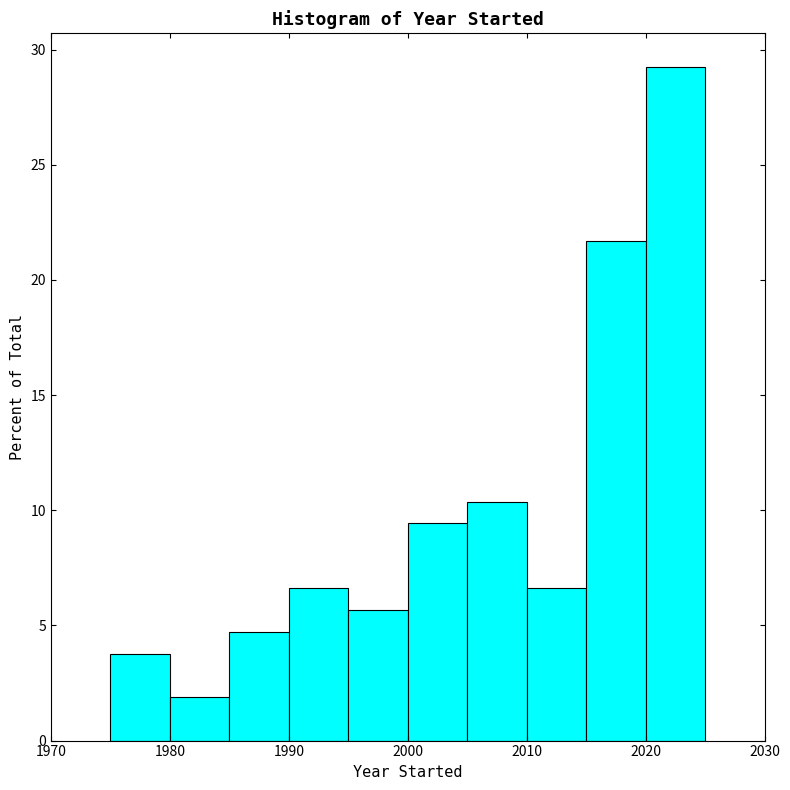

Reading left to right, transcribe this chart: for each bar, give the range it covers on the x-axis and its height. The values are not printed on the chart, so give them approximately, as read against the axis.

1975 to 1980: 4.0
1980 to 1985: 2.0
1985 to 1990: 4.5
1990 to 1995: 6.5
1995 to 2000: 5.5
2000 to 2005: 9.5
2005 to 2010: 10.5
2010 to 2015: 6.5
2015 to 2020: 21.5
2020 to 2025: 29.0